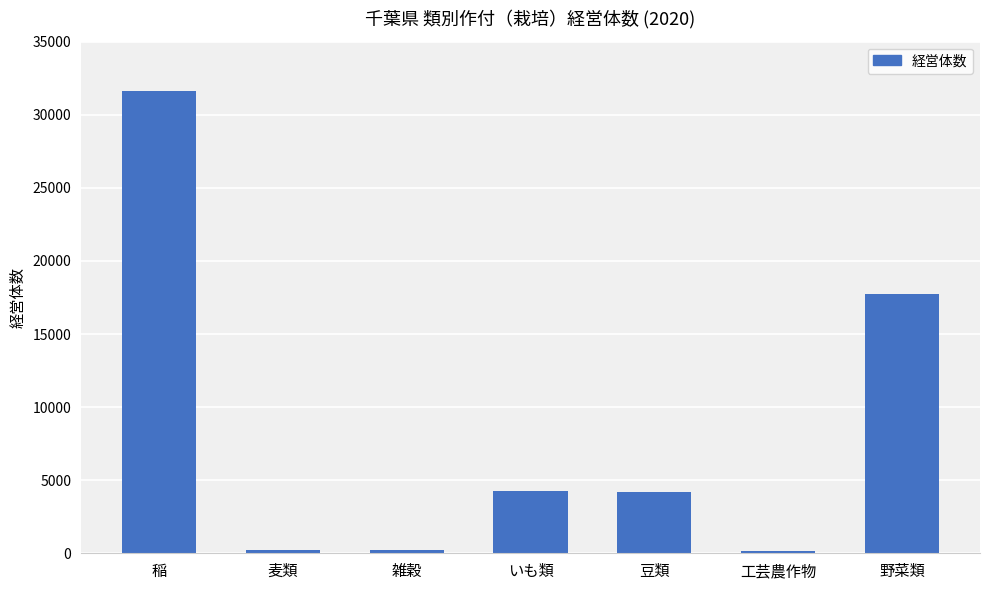

Is it true that the value at いも類 is 4275?

True